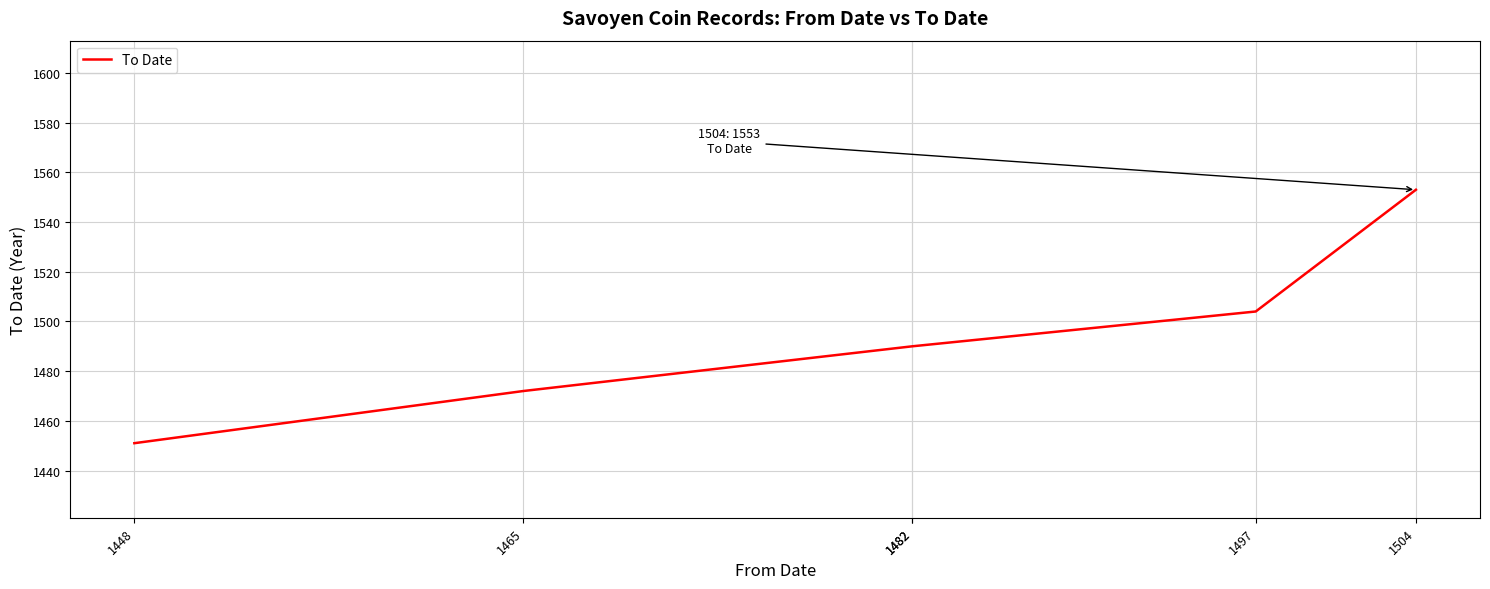

How many values exceed 1490?

2